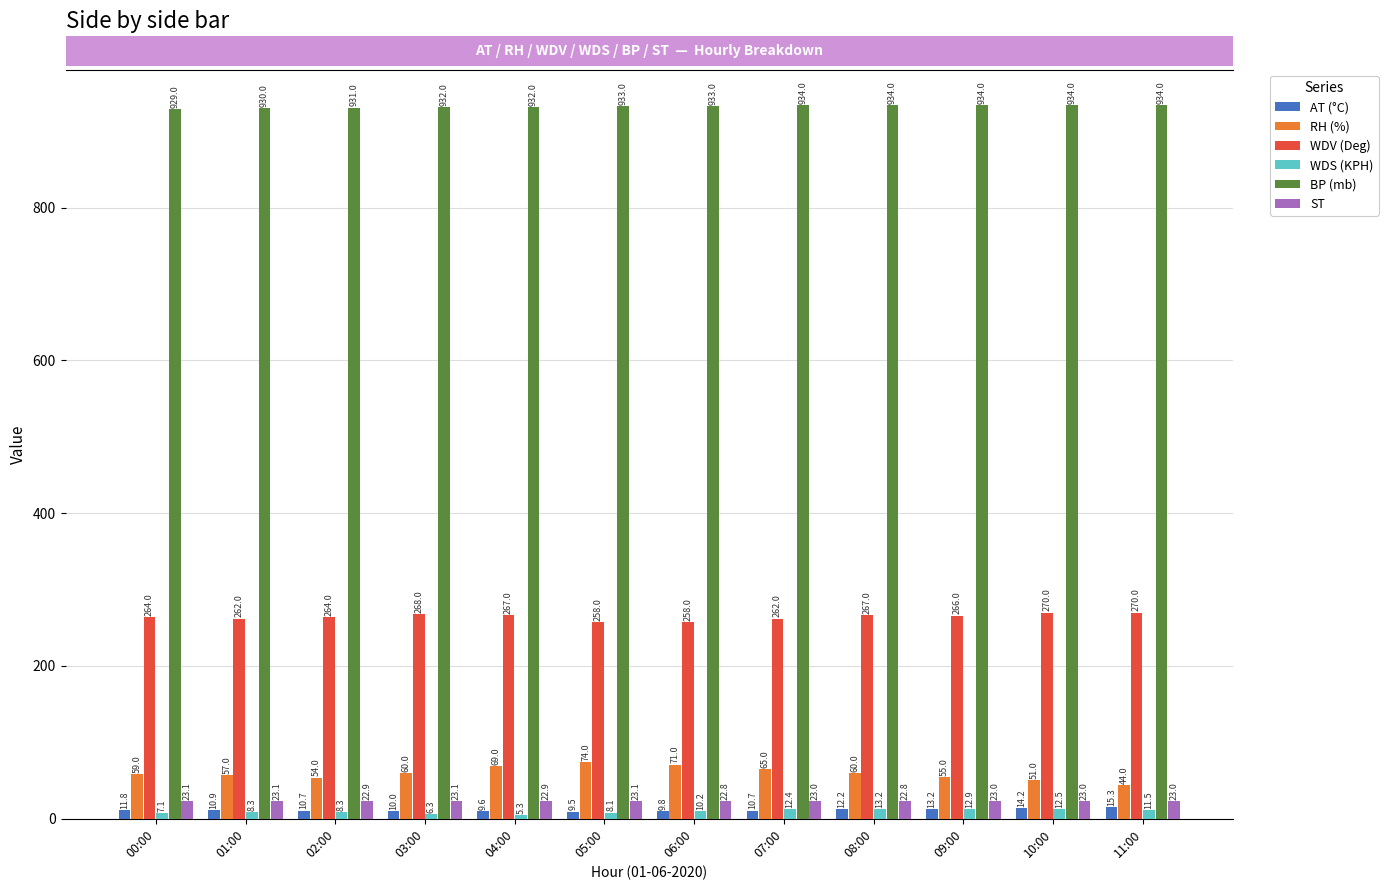

What is the label of the 2nd bar from the right?

10:00